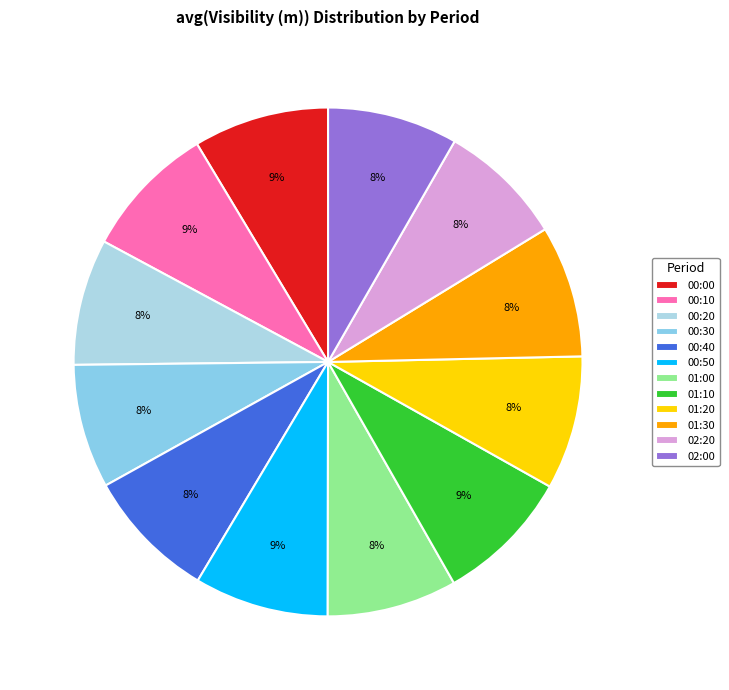

Which slice is the smallest?

00:30